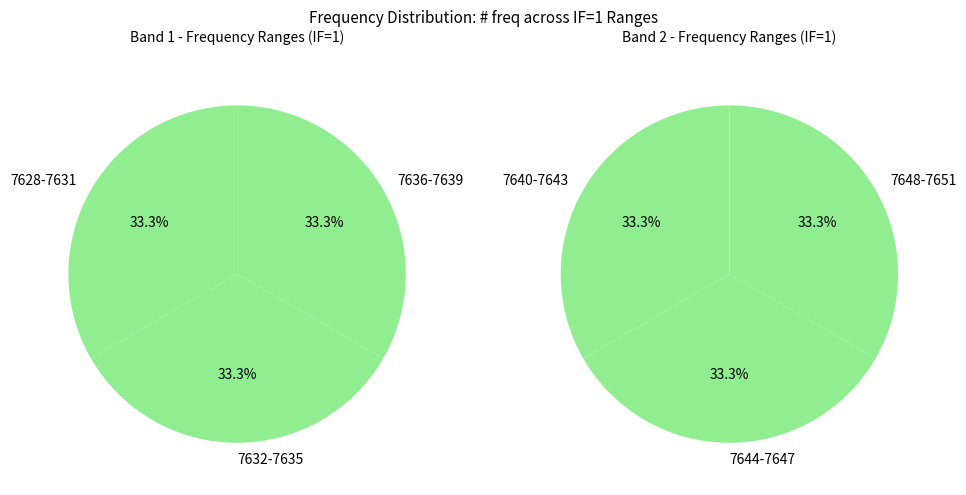

Is it true that 7648-7651 is 11% of the pie?

False